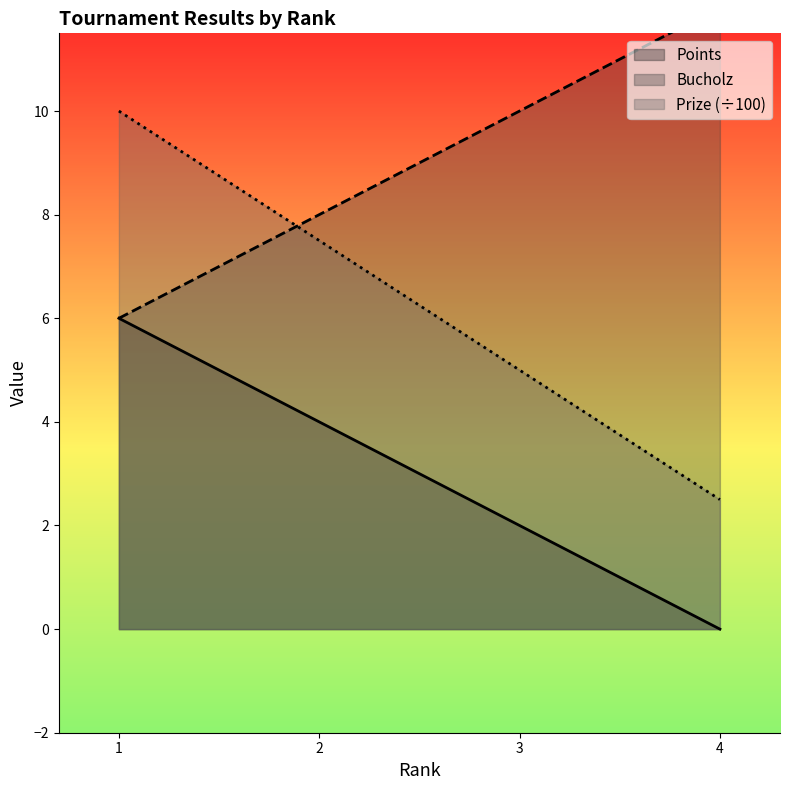

Reading right to left, what are all the values shown in this chart?

Points: 0.0	2.0	4.0	6.0
Bucholz: 12.0	10.0	8.0	6.0
Prize: 2.5	5.0	7.5	10.0